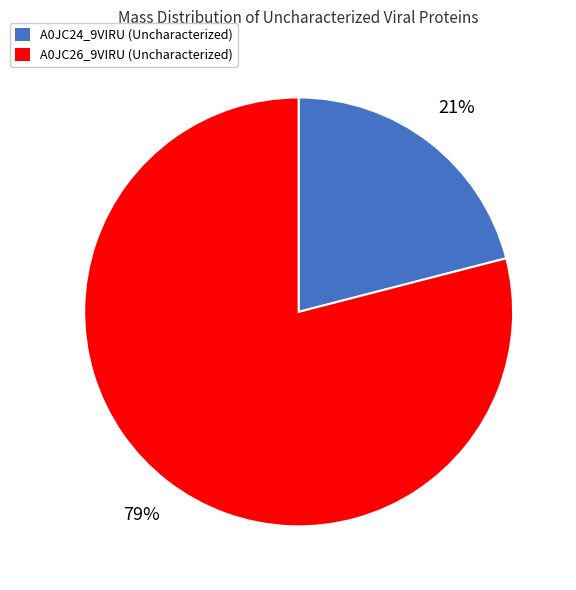

Which has a higher value, A0JC24_9VIRU (Uncharacterized) or A0JC26_9VIRU (Uncharacterized)?

A0JC26_9VIRU (Uncharacterized)